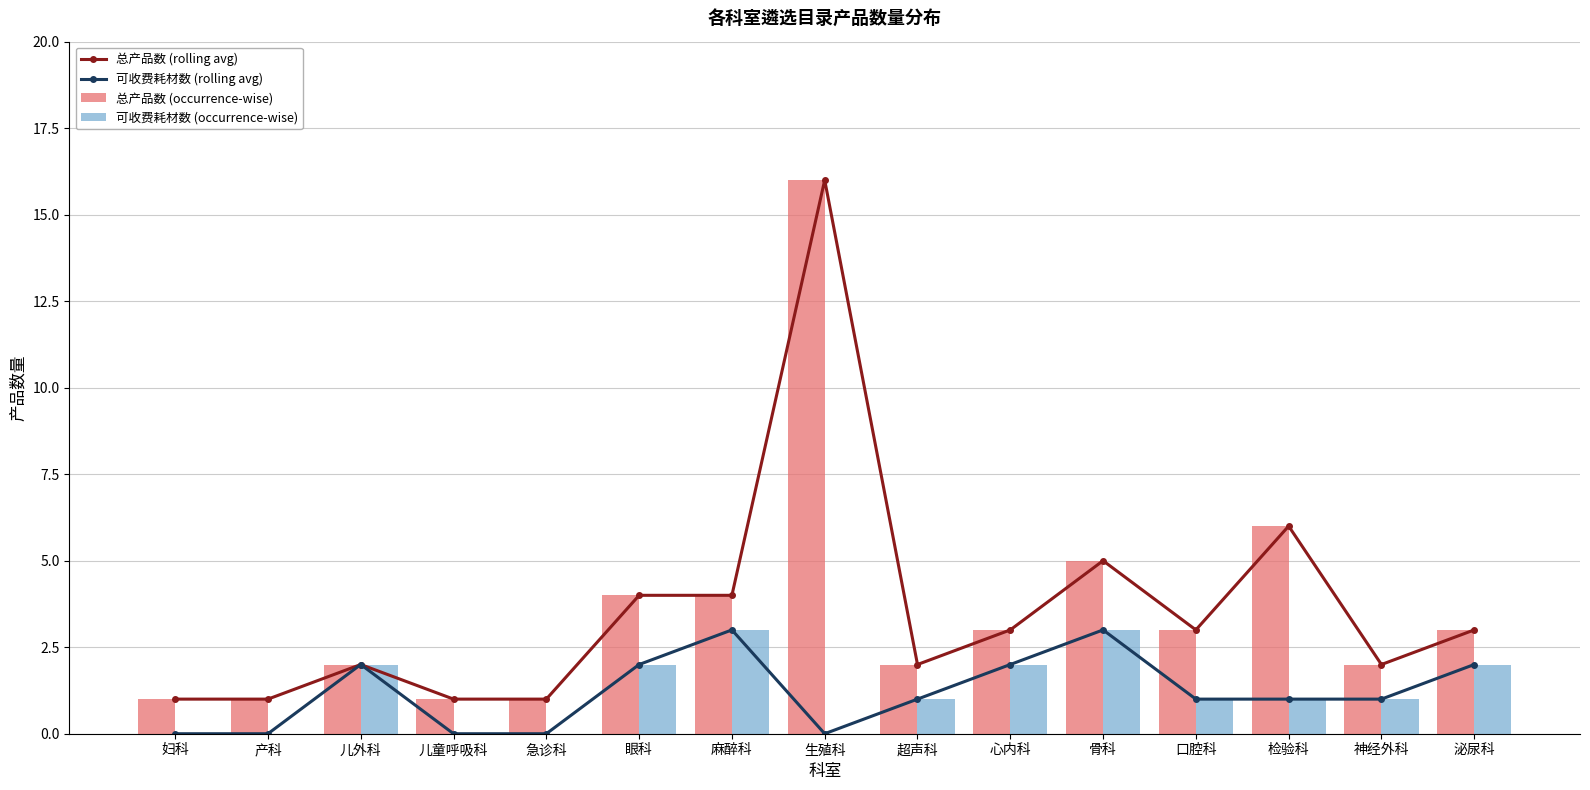

Which series has the largest range (max minus min)?

总产品数 (rolling avg)